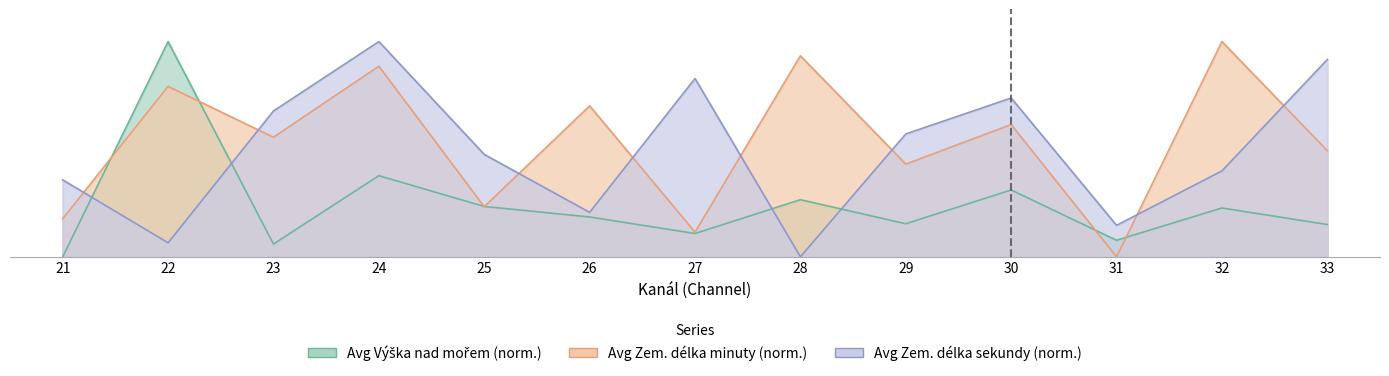

At how many categories does at least one series exceed 0?

13